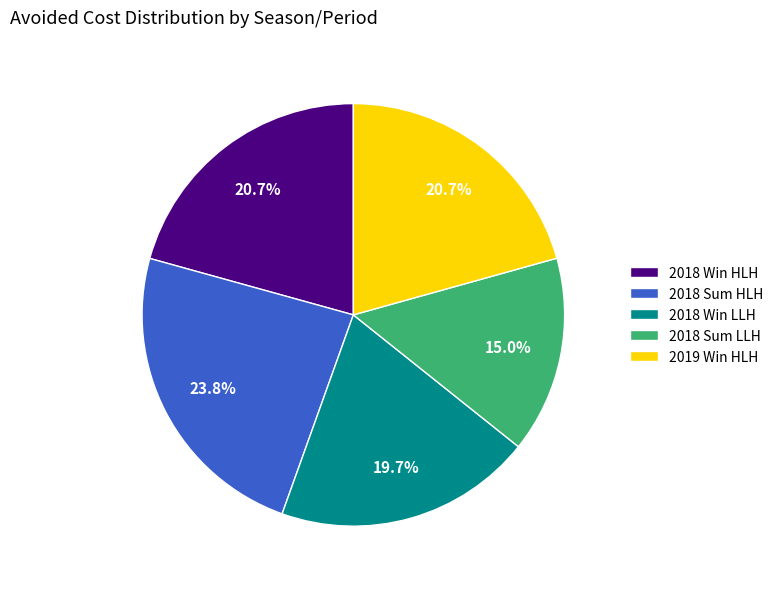

Approximately how many times larger is the value at 2019 Win HLH compared to 2018 Sum LLH?

1.4